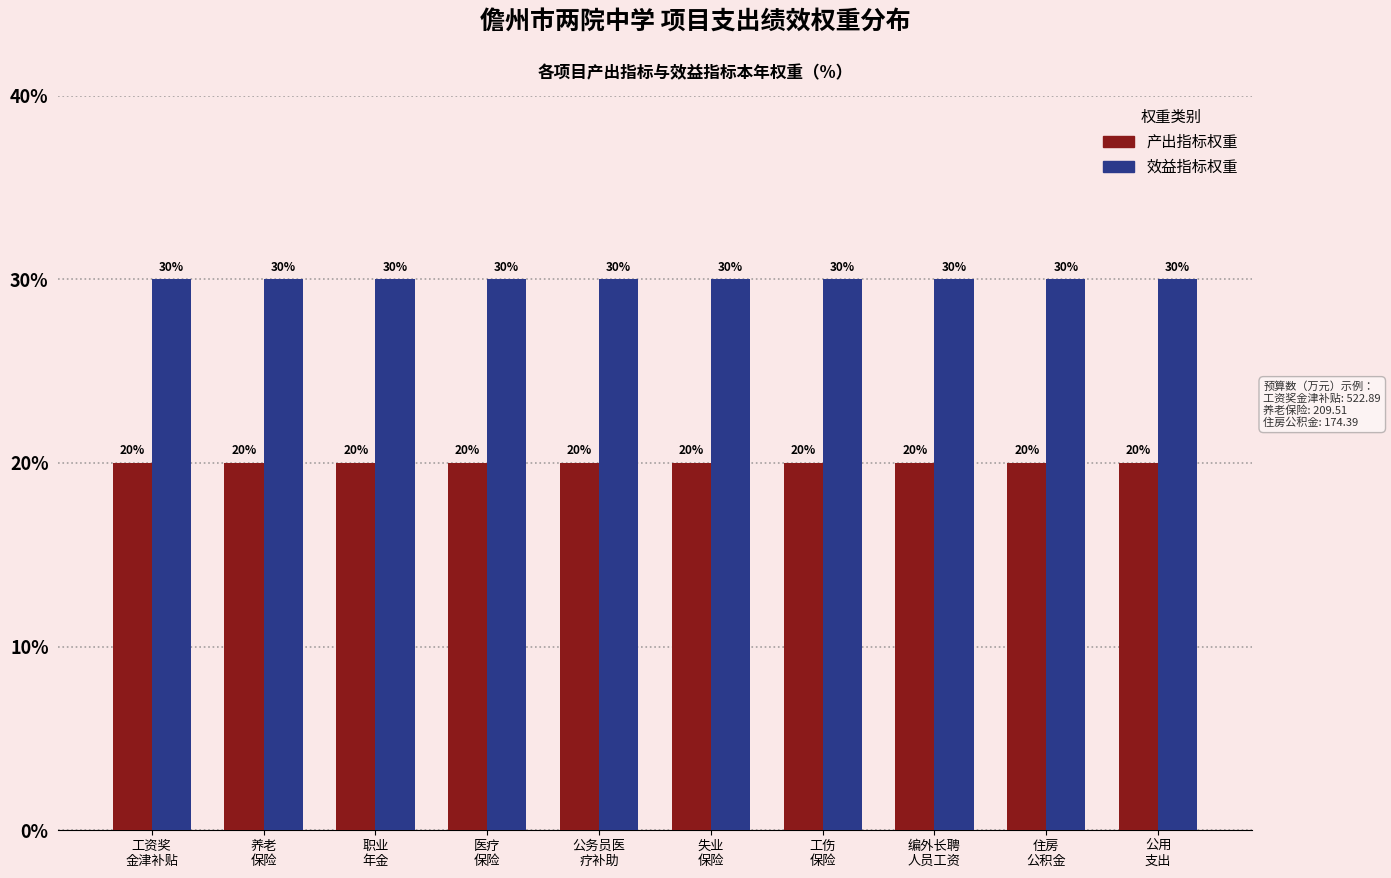

What is the greatest value displayed?

30